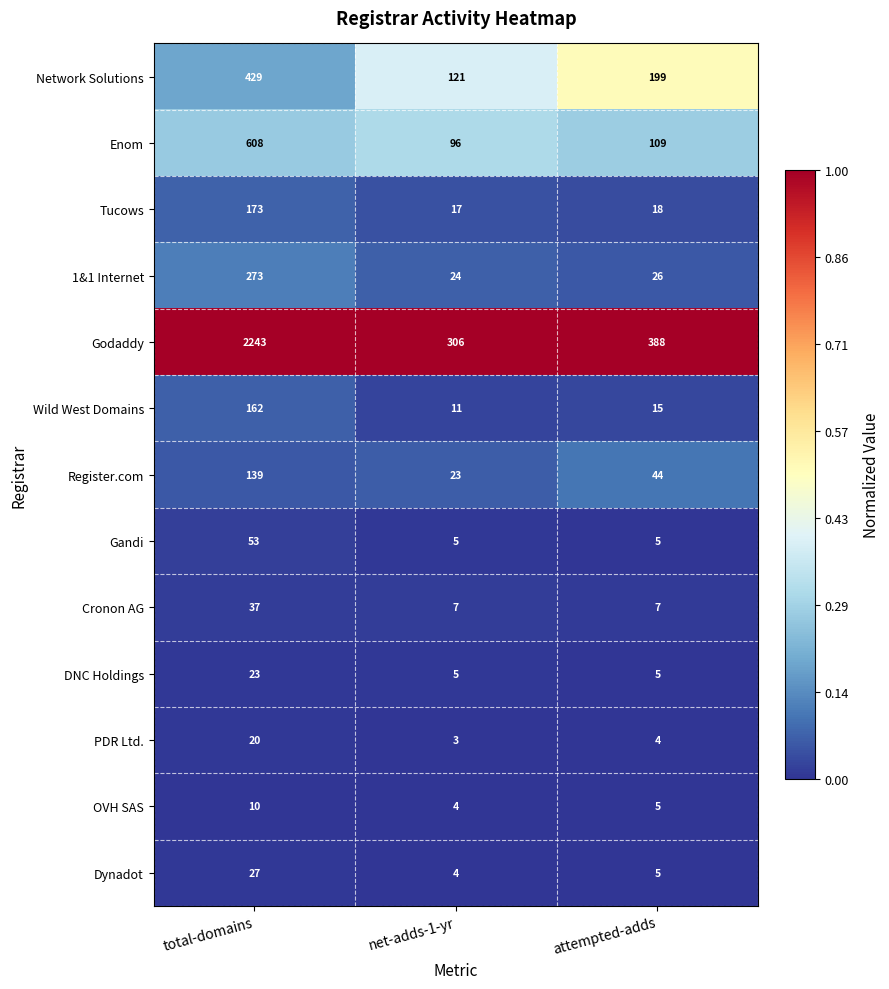

List the series in order of their peak value, highest first.

Godaddy, Enom, Network Solutions, 1&1 Internet, Tucows, Wild West Domains, Register.com, Gandi, Cronon AG, Dynadot, DNC Holdings, PDR Ltd., OVH SAS